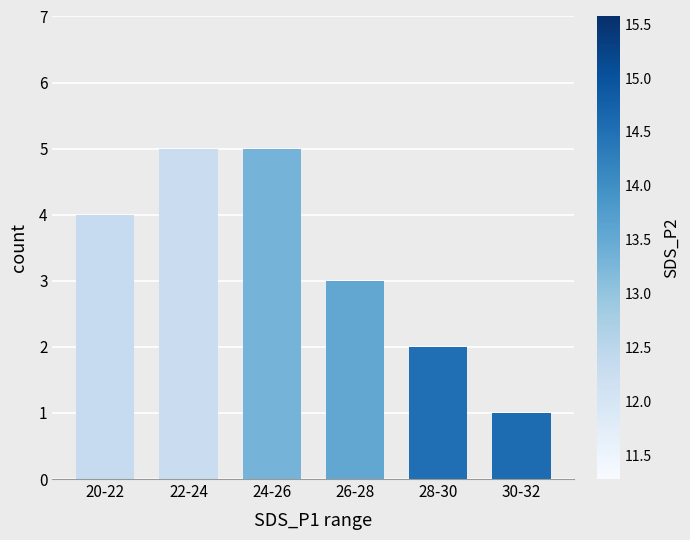

Approximately how many times larger is the value at 22-24 compared to 26-28?

1.7